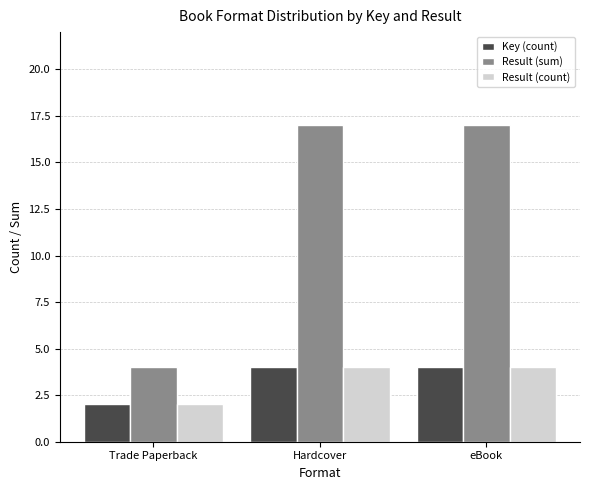

What is the sum of all Result (sum) values?

38